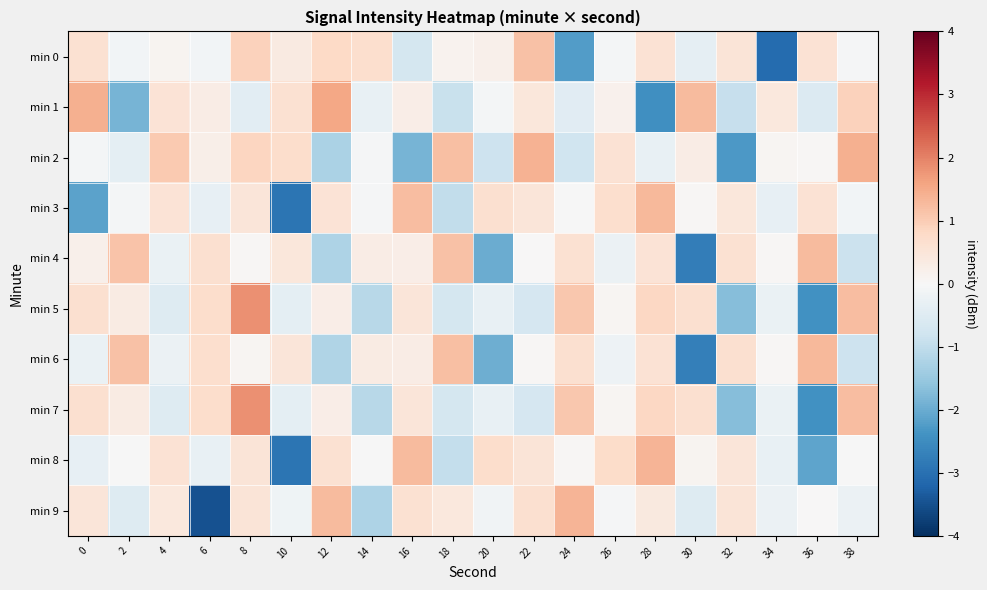

Which series has the largest range (max minus min)?

min 9